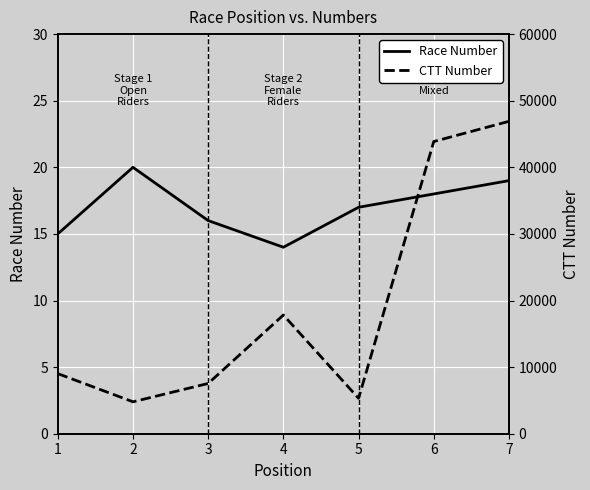

How many values in the Race Number series exceed 17?

3